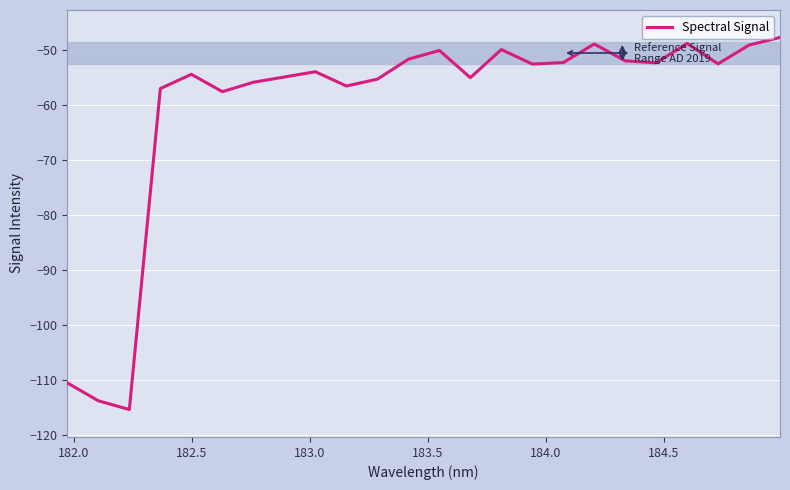

What is the difference between the maximum and minimum values?

67.8